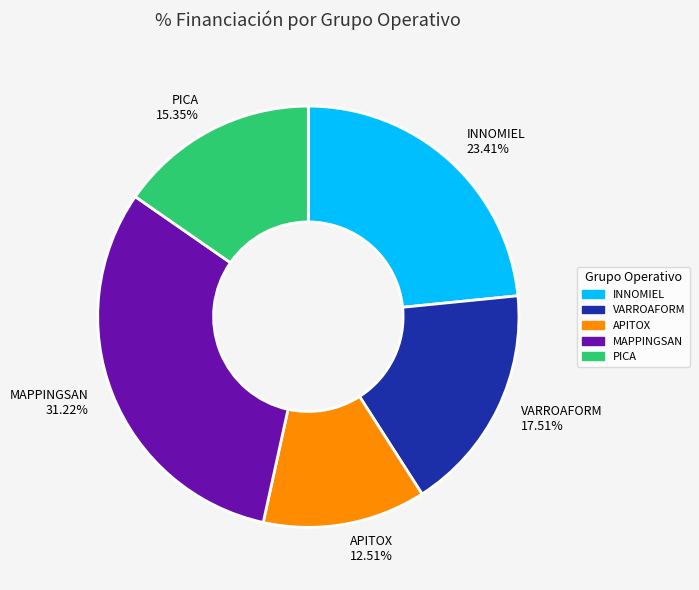

Is there a majority slice in this chart?

No